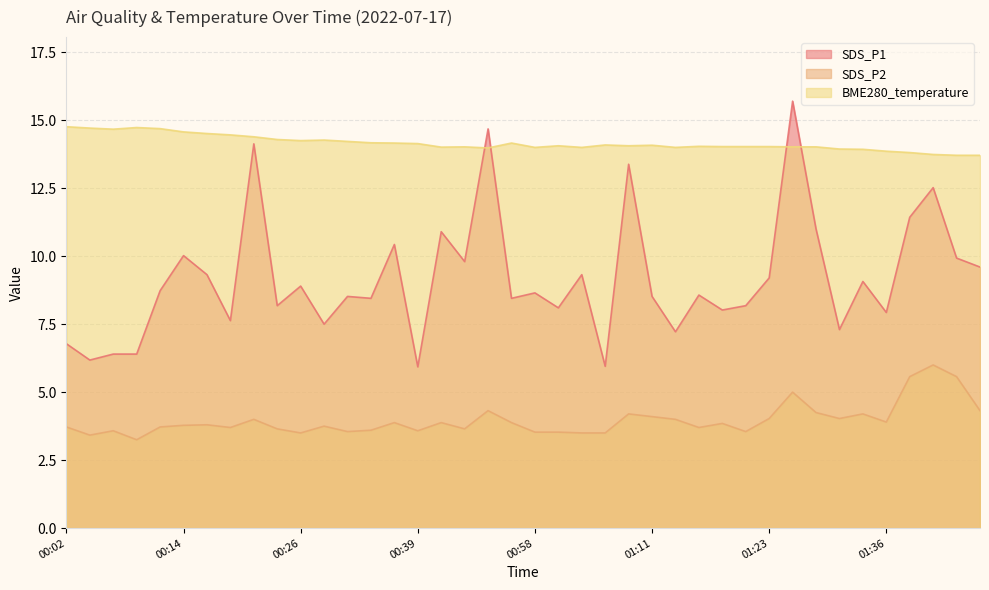

In SDS_P2, how many points are higher than both neighbors (excluding endpoints)?

12